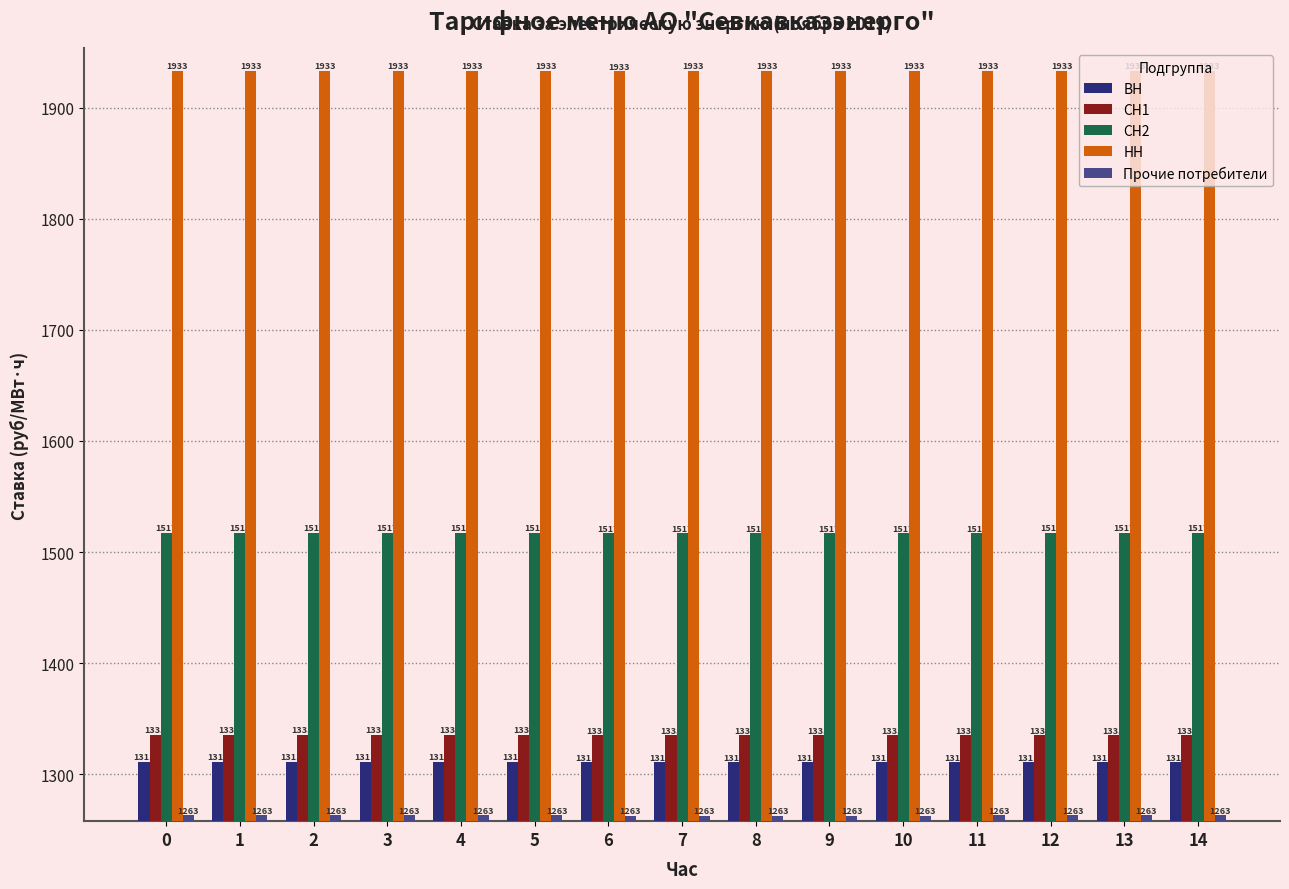

True or false: Прочие потребители has a value of 1263.1 at 0.

True